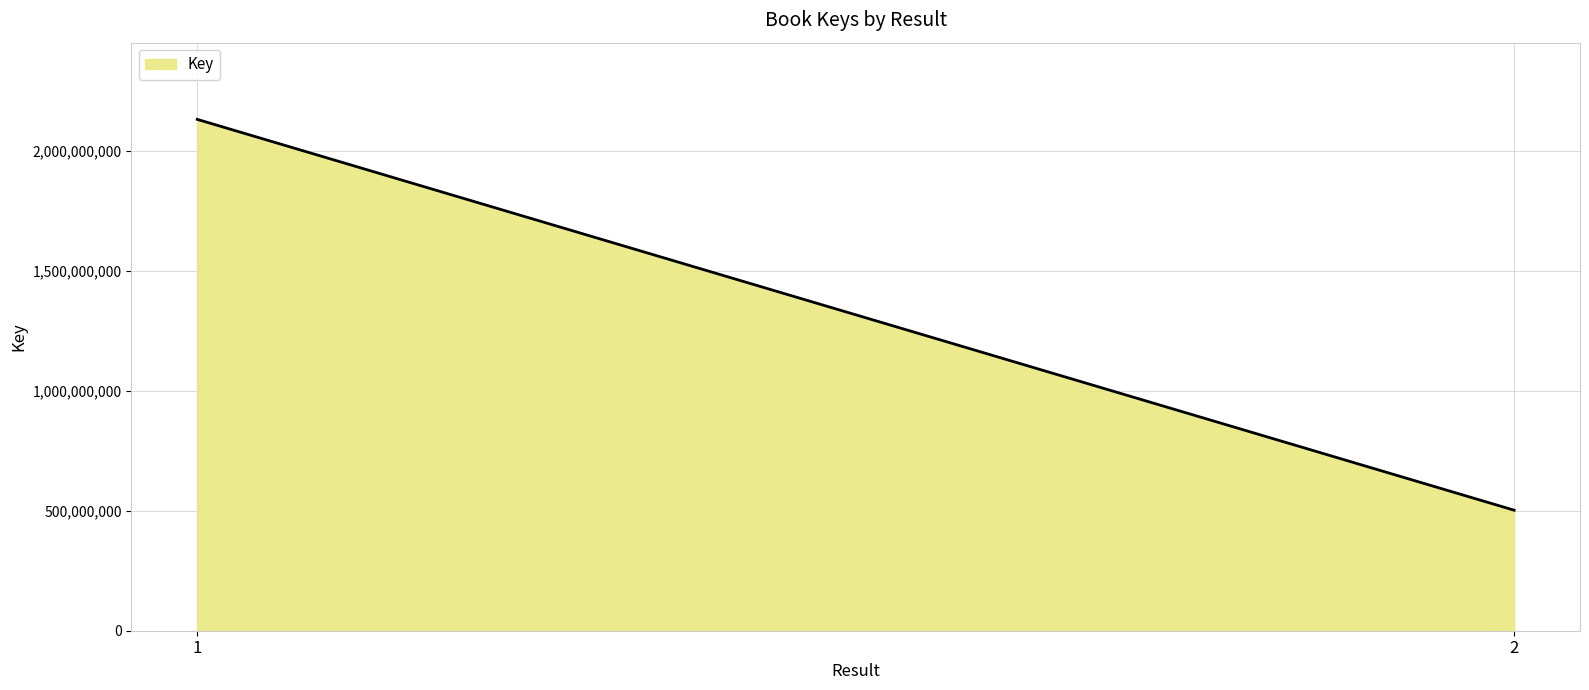

List the labels in order of value, largest first.

1, 2